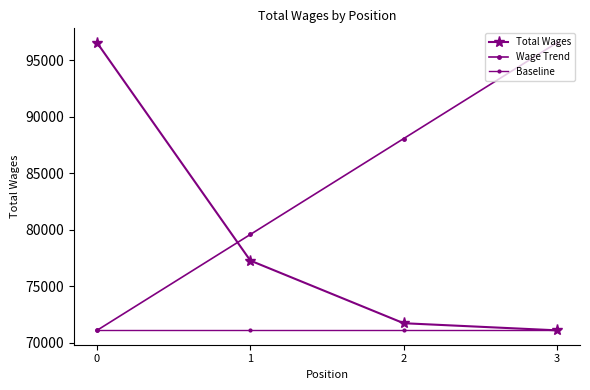

Is this an area chart (filled region under the line)?

No